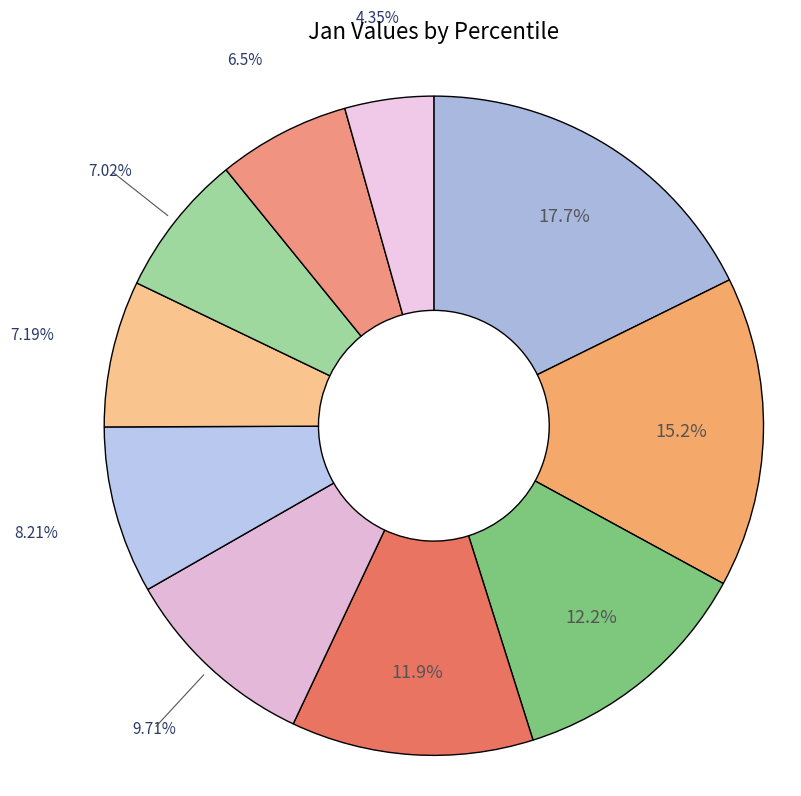

Is there any slice that represents more than half of the pie?

No